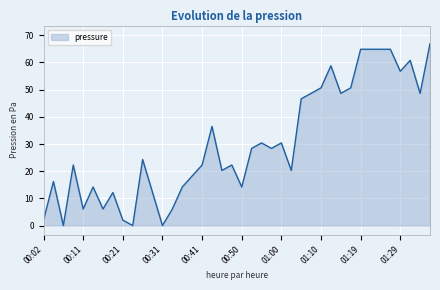

What is the difference between the maximum and minimum values?

66.9